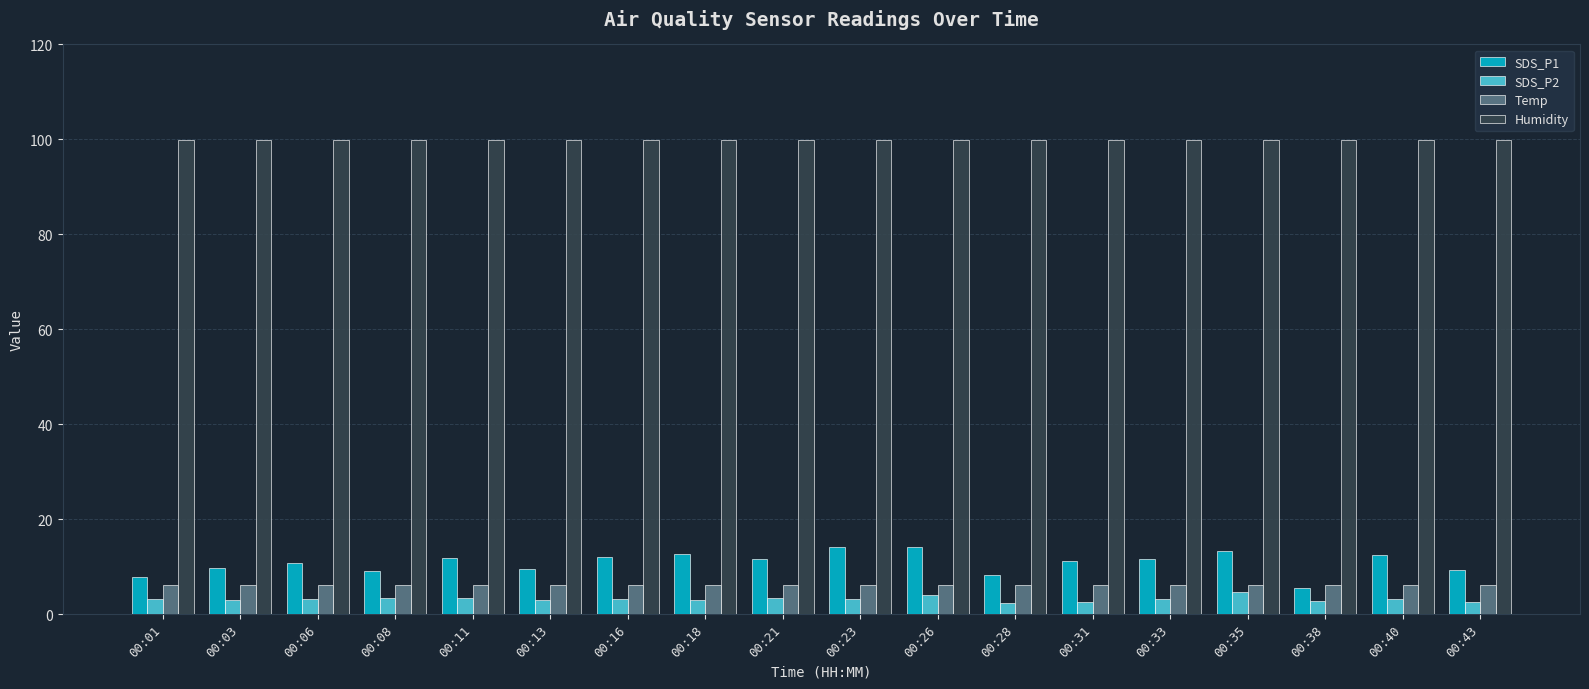

The Humidity series shows 179.7 at 00:43. True or false?

False